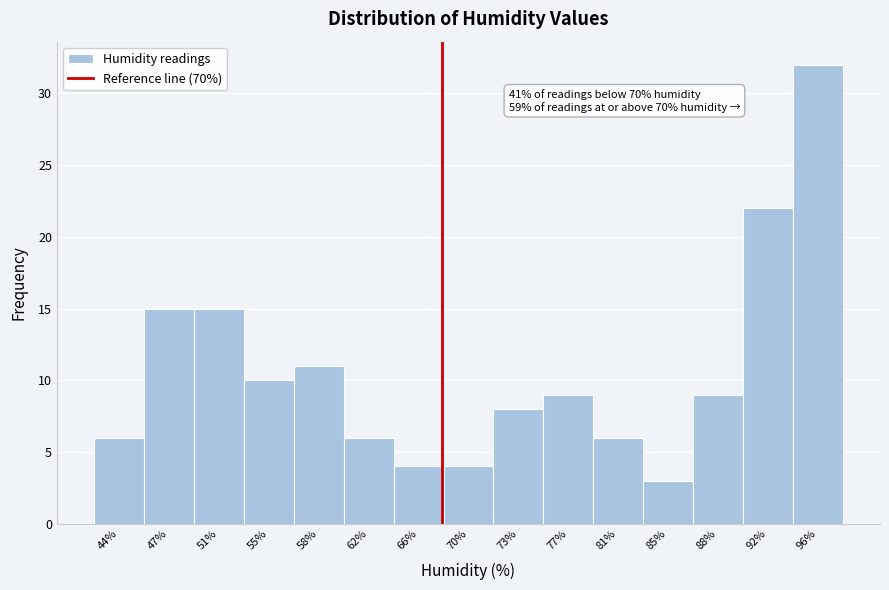

Reading left to right, transcribe all the data shown in this chart.

44%=6	47%=15	51%=15	55%=10	58%=11	62%=6	66%=4	70%=4	73%=8	77%=9	81%=6	85%=3	88%=9	92%=22	96%=32